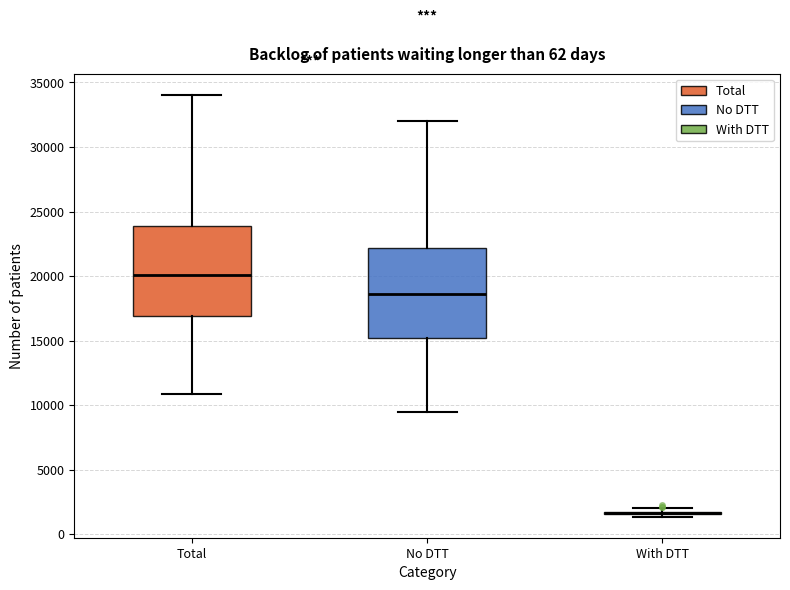

Reading left to right, read every box against the y-axis: the position of its median line, the range the box covers, and the ends of its whiskers. The values are not printed on the chart, so give them approximately, as read against the axis.

Total: median 20000, box 17000 to 24000, whiskers 11000 to 34000
No DTT: median 18500, box 15000 to 22000, whiskers 9500 to 32000
With DTT: box collapsed to a line at 1500, whiskers 1500 to 2000